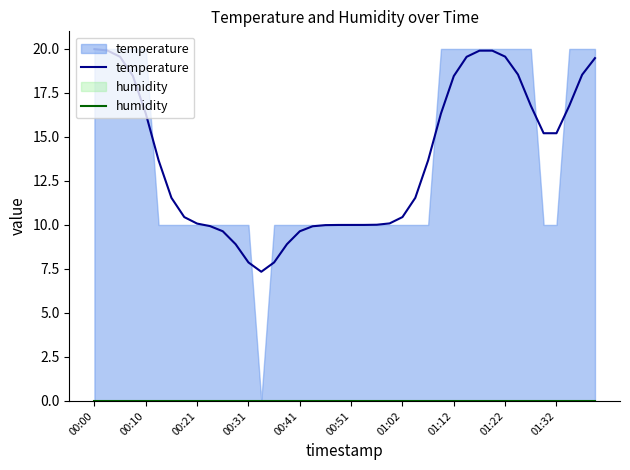

What are all the series names shown in the legend?

temperature, humidity